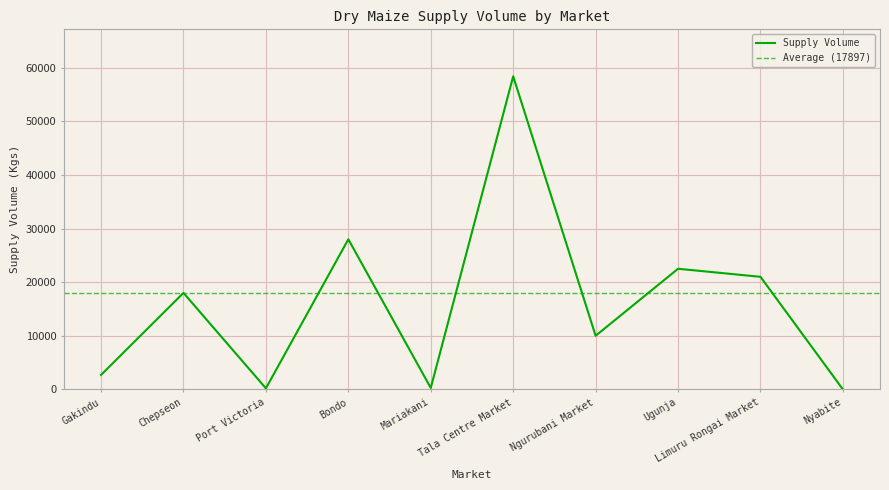

Which label corresponds to the smallest value in the chart?

Nyabite